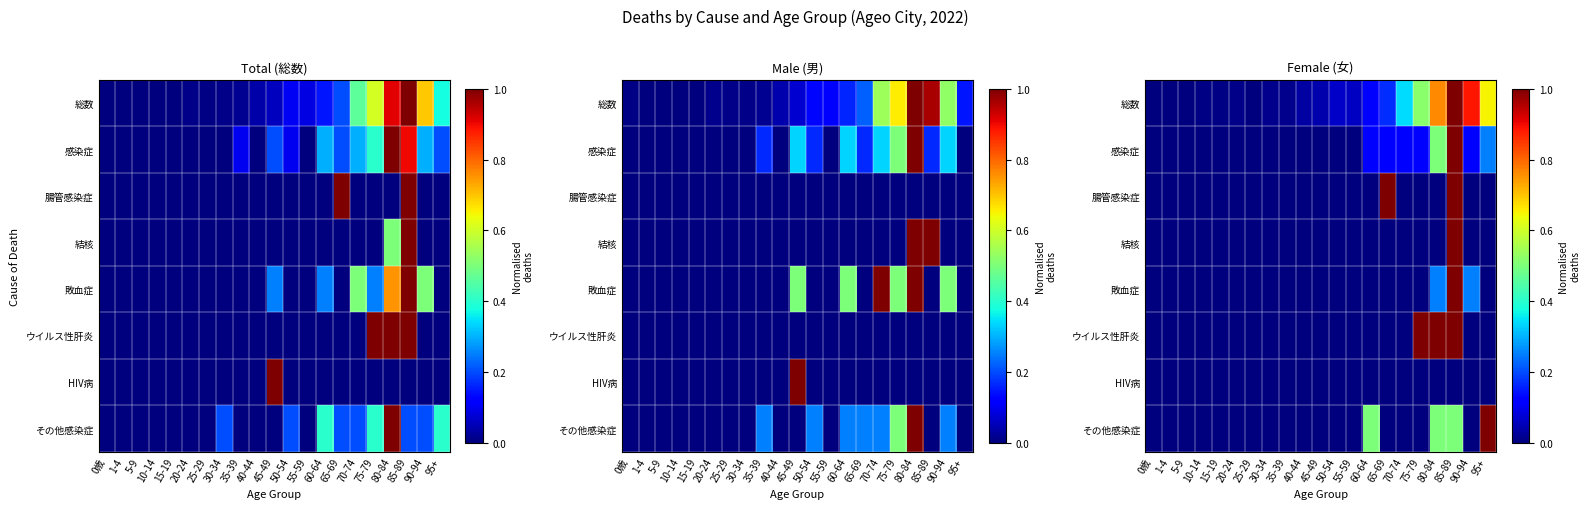

List the series in order of their peak value, lowest first.

HIV病, 総数, 感染症, 腸管感染症, 結核, 敗血症, ウイルス性肝炎, その他感染症